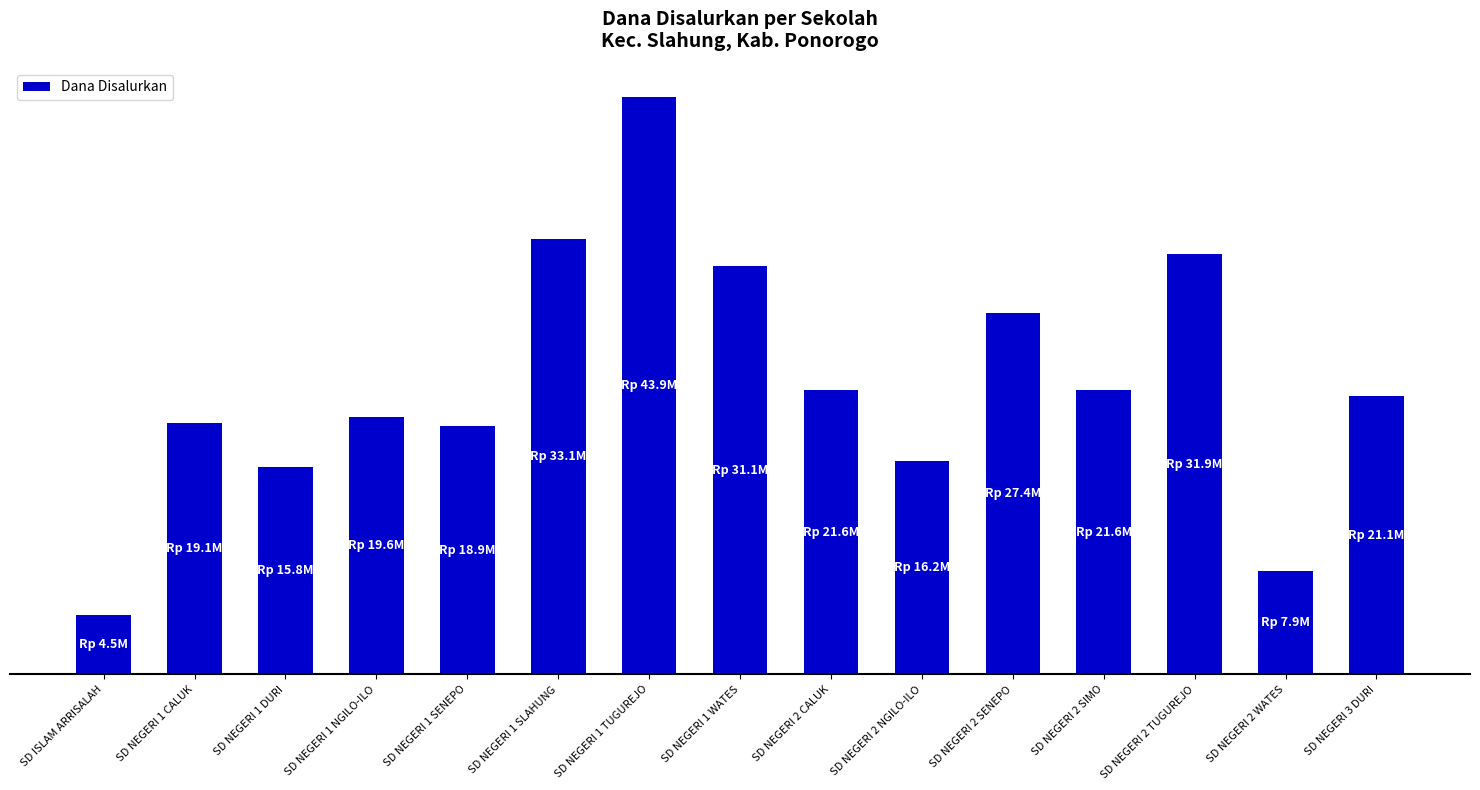

What is the ratio of the value at SD NEGERI 1 SLAHUNG to the value at SD NEGERI 1 SENEPO?

1.8